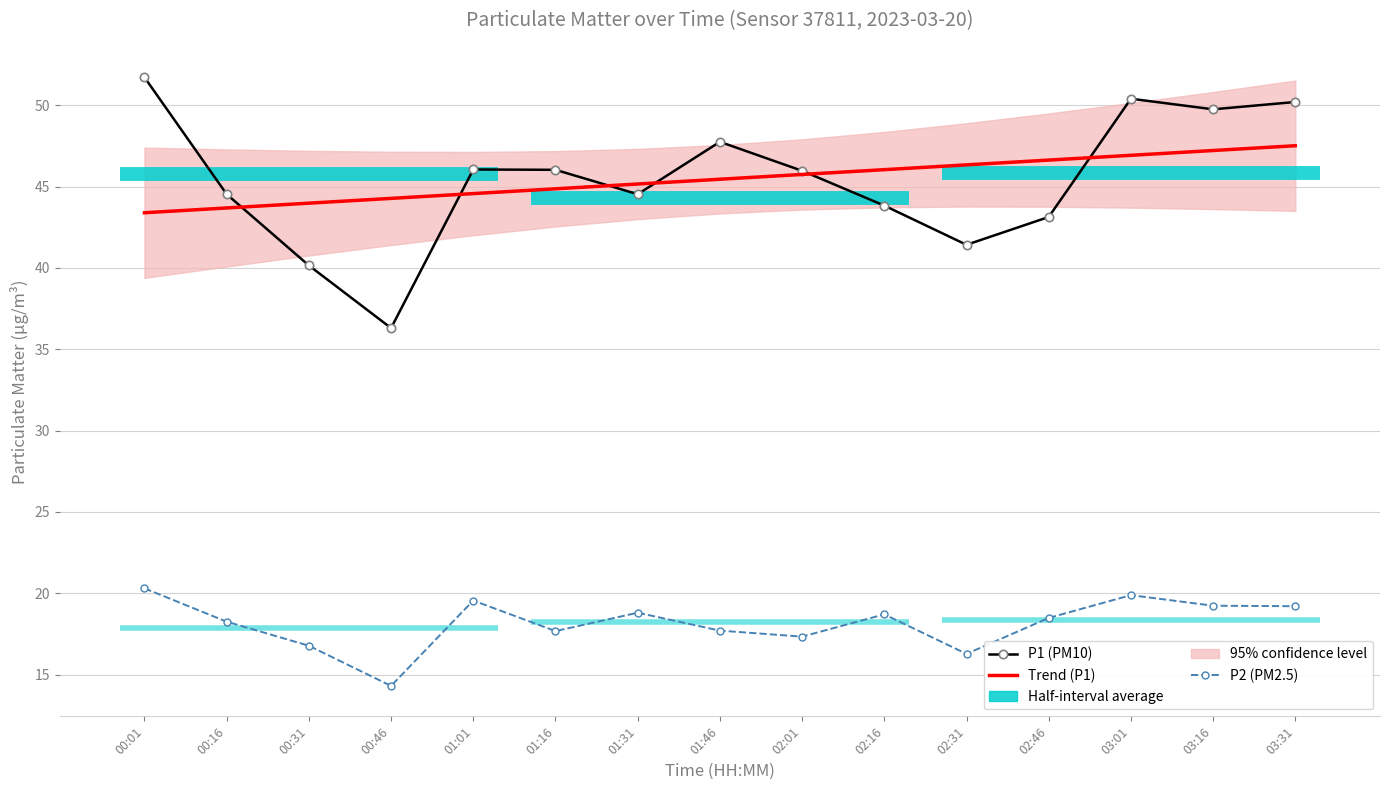

What position from the left is 02:46?

12